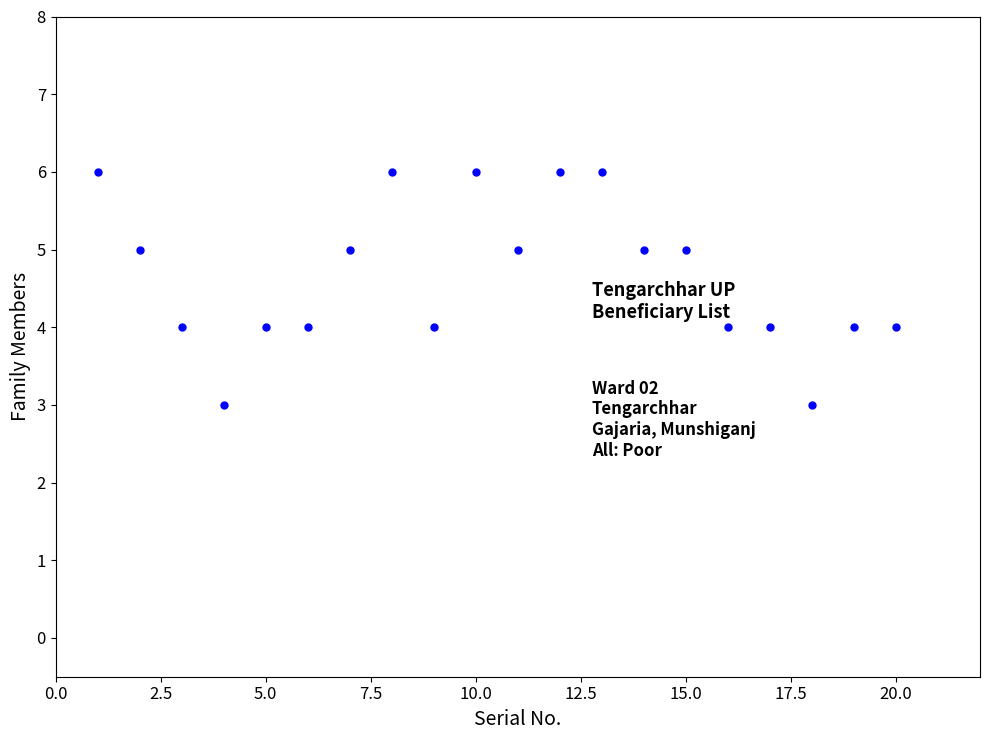

What is the range of Y values (max minus min)?

3